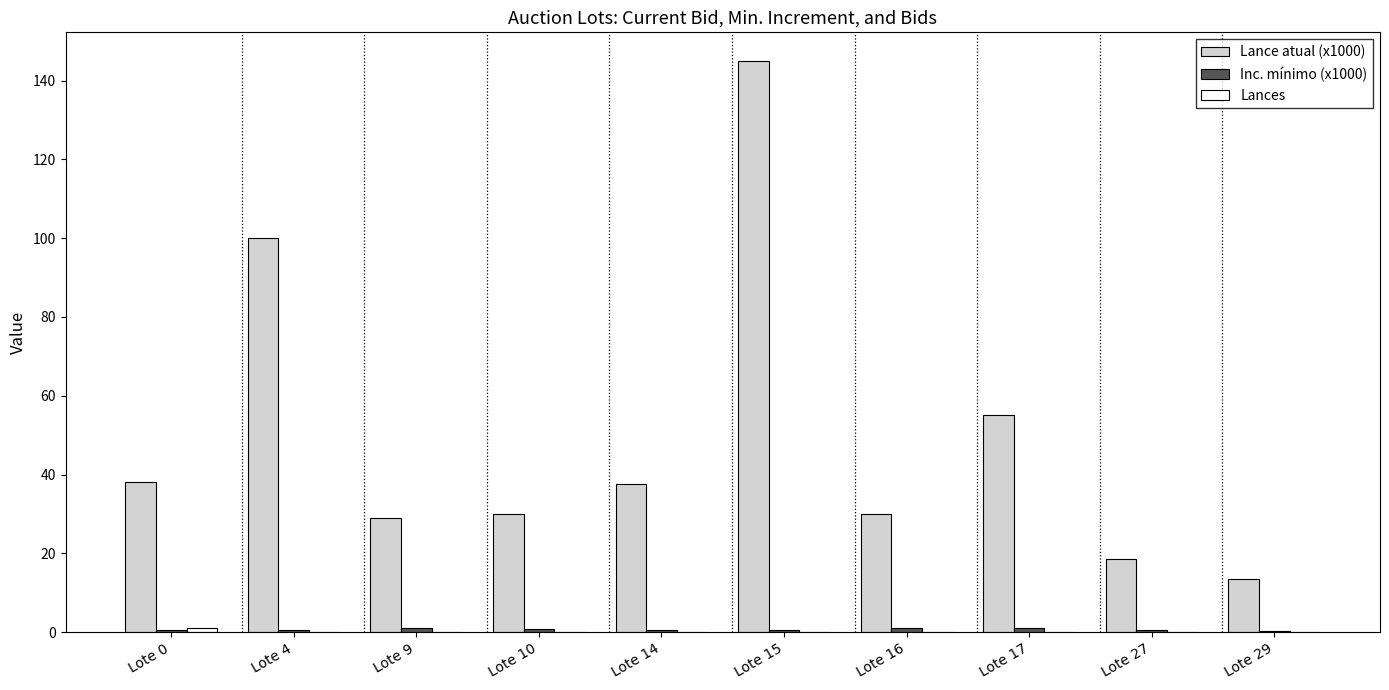

Does the chart contain stacked bars?

No